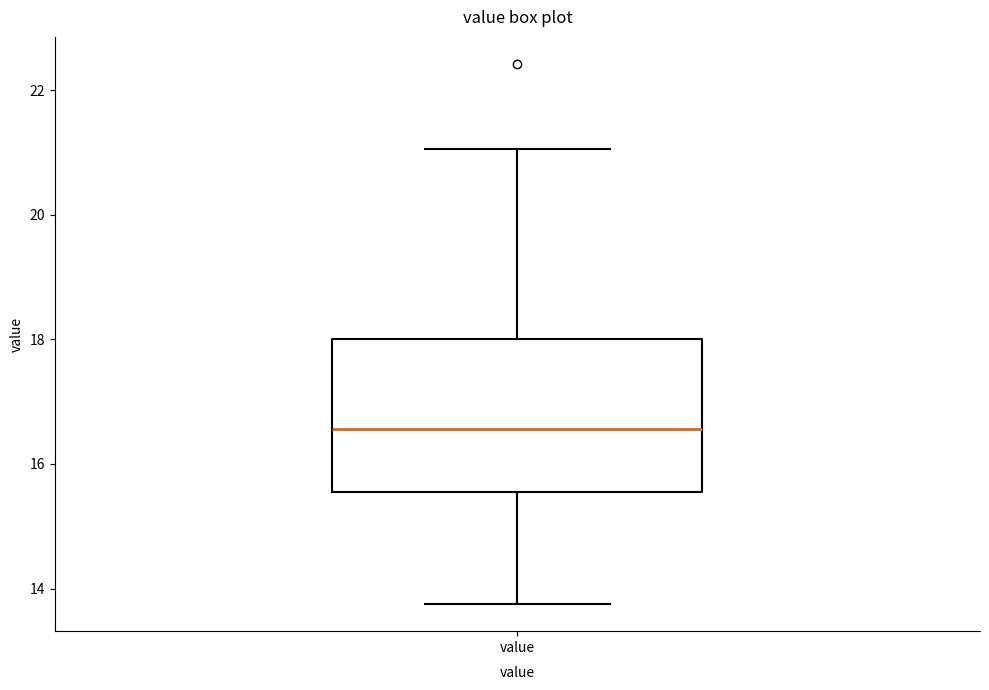

Read this box plot against the y-axis: the position of the median line, the range covered by the box, and the ends of both whiskers. The values are not printed on the chart, so give them approximately, as read against the axis.

median 16.6, box 15.6 to 18.0, whiskers 13.8 to 21.0